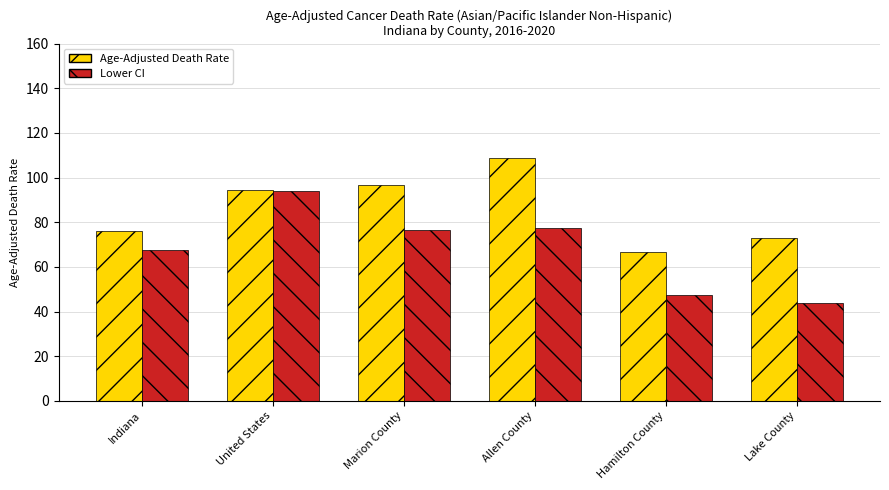

How many bars are there in total?

12